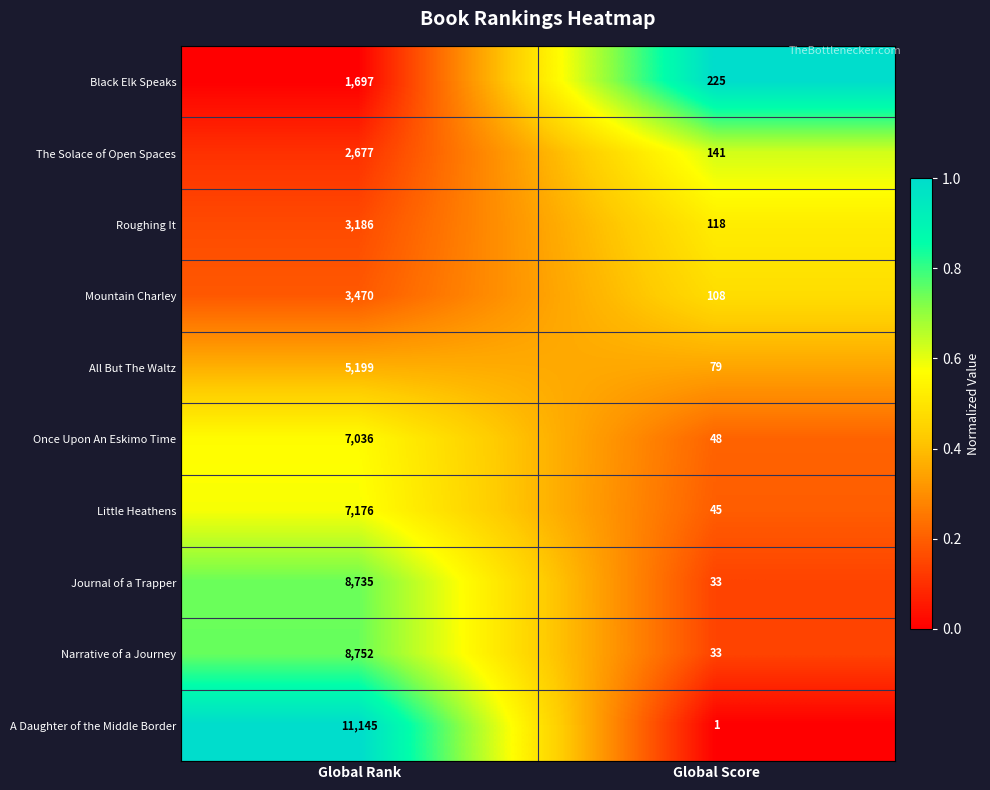

Read the Once Upon An Eskimo Time value at Global Score.

48